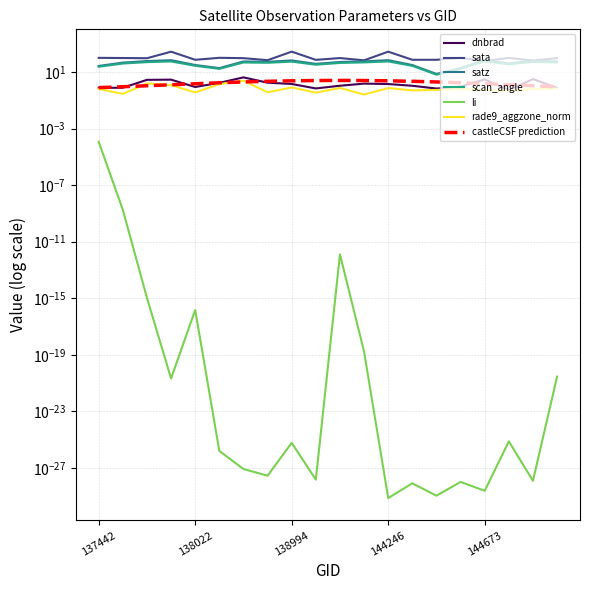

True or false: rade9_aggzone_norm and scan_angle intersect in this chart.

False